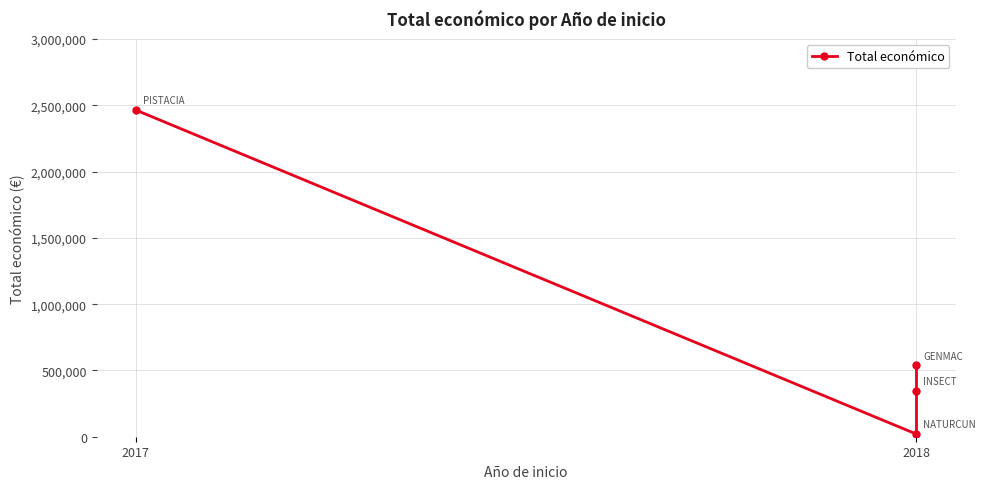

What is the average value?

841412